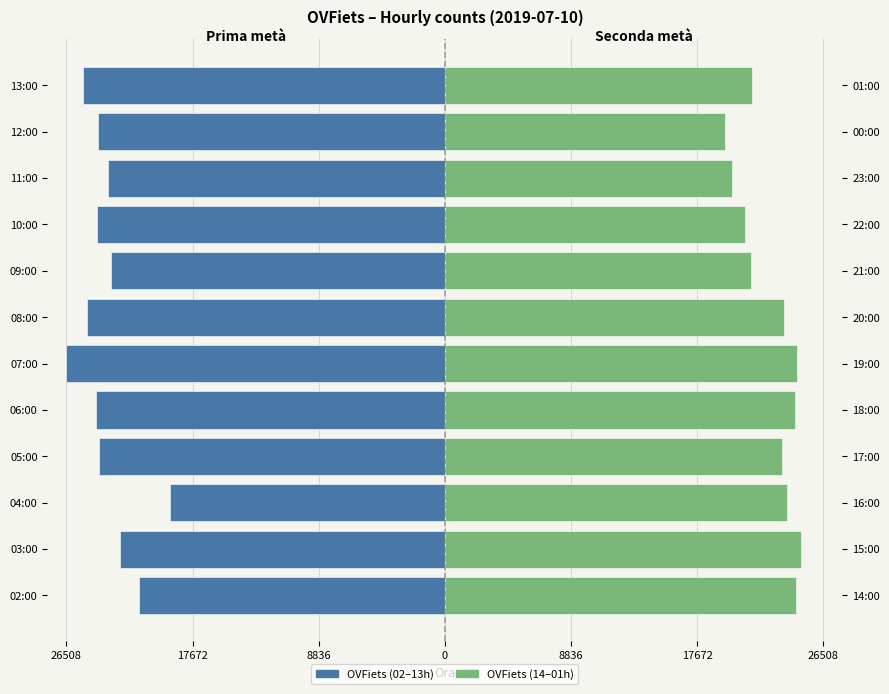

Is the value of OVFiets (14–01h) at 9 greater than the value of OVFiets (02–13h) at 0?

Yes